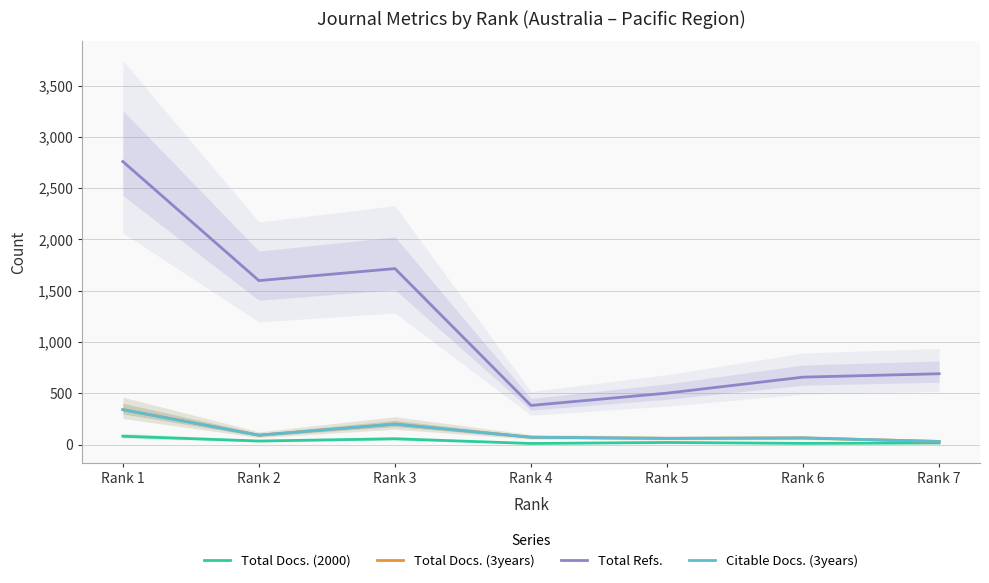

True or false: Citable Docs. (3years) has a value of 61 at Rank 5.

True